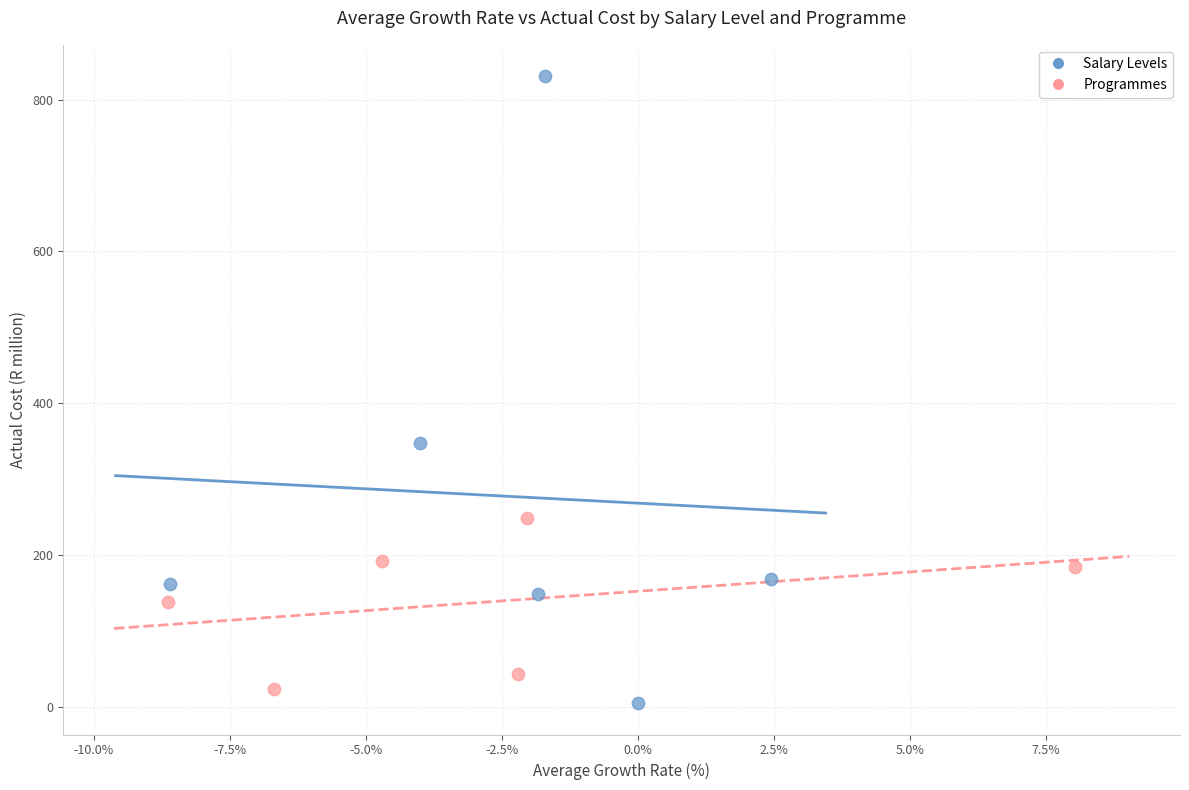

Which series has the widest spread of Y values?

Salary Levels